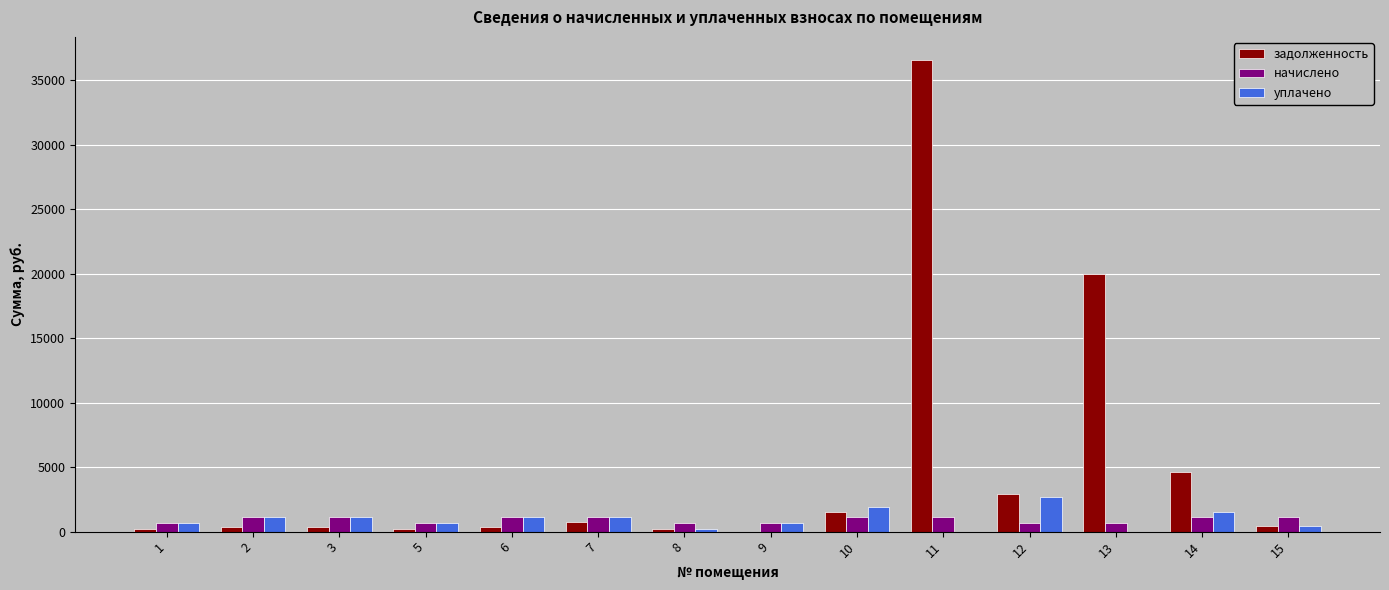

Is the value of начислено at 10 greater than the value of задолженность at 13?

No